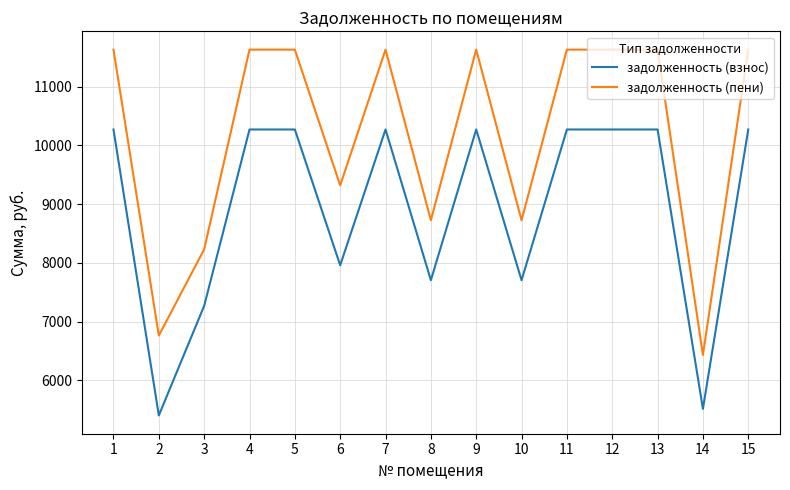

What is the sum of all задолженность (взнос) values?

133994.2